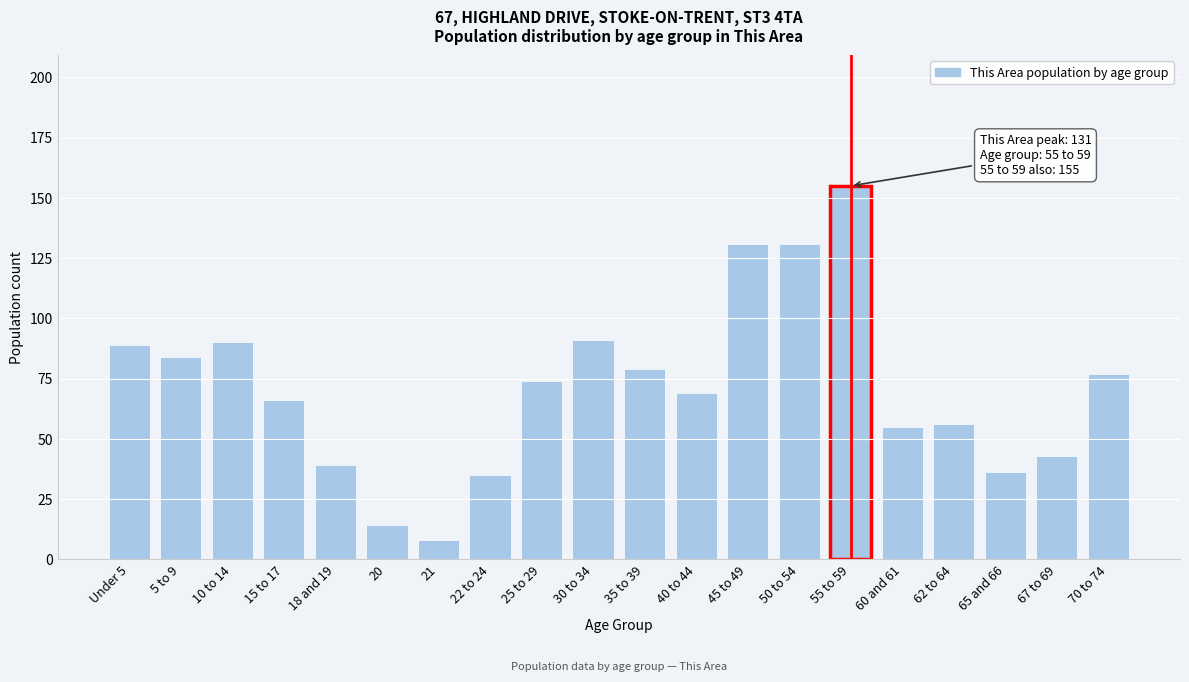

Reading left to right, list all the values displayed in this chart.

89	84	90	66	39	14	8	35	74	91	79	69	131	131	155	55	56	36	43	77